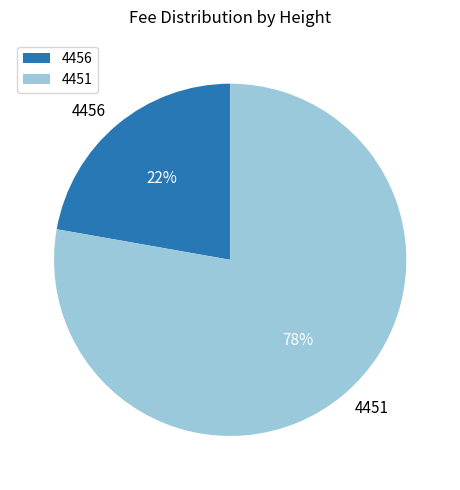

What is the smallest slice in the pie chart?

4456